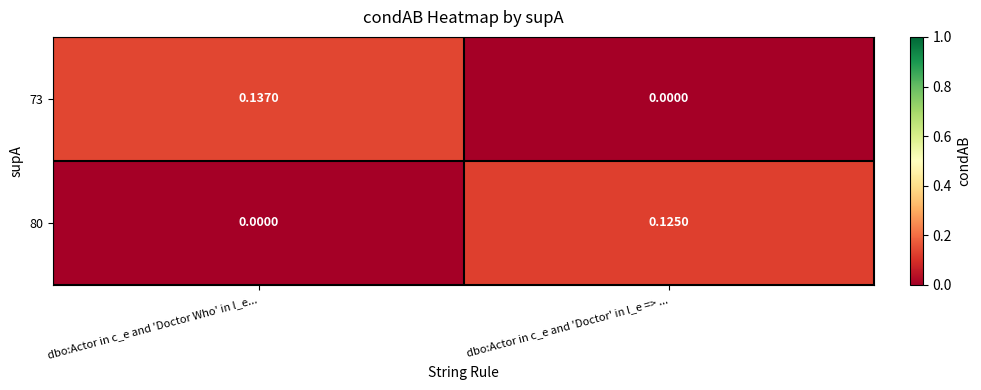

At which category is the sum across all series the highest?

dbo:Actor in c_e and 'Doctor Who' in l_e...